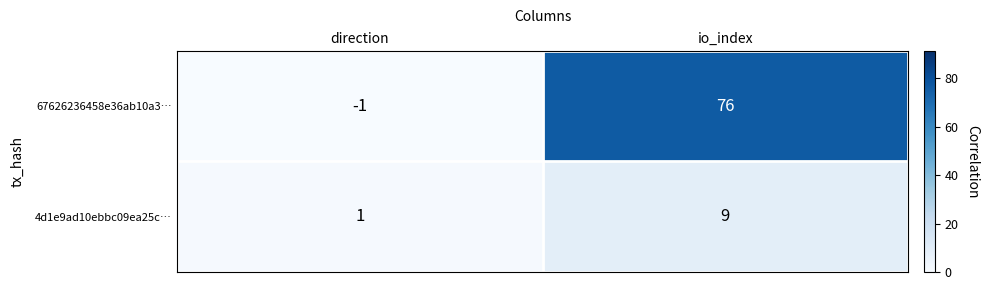

List the series in order of their peak value, lowest first.

4d1e9ad10ebbc09ea25c…, 67626236458e36ab10a3…